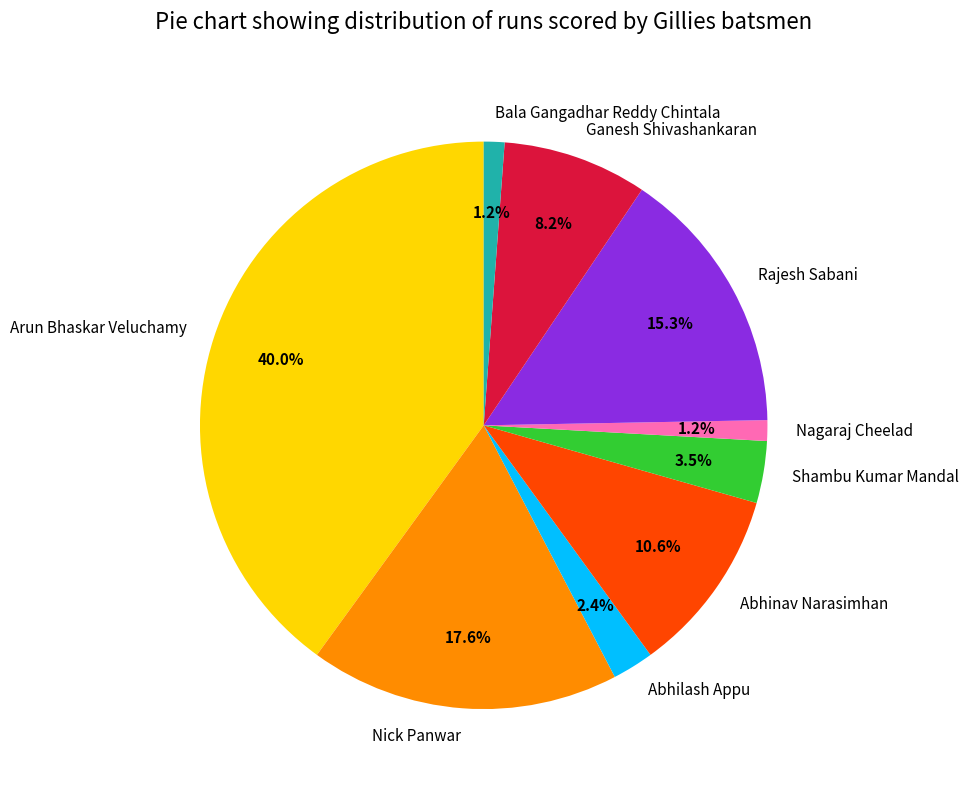

Does any single category account for the majority?

No